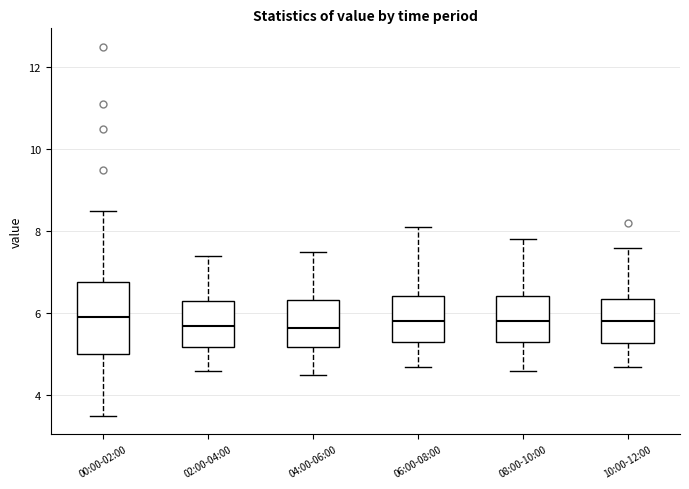

Which box is the tallest, from its lower edge to its upper edge?

00:00-02:00